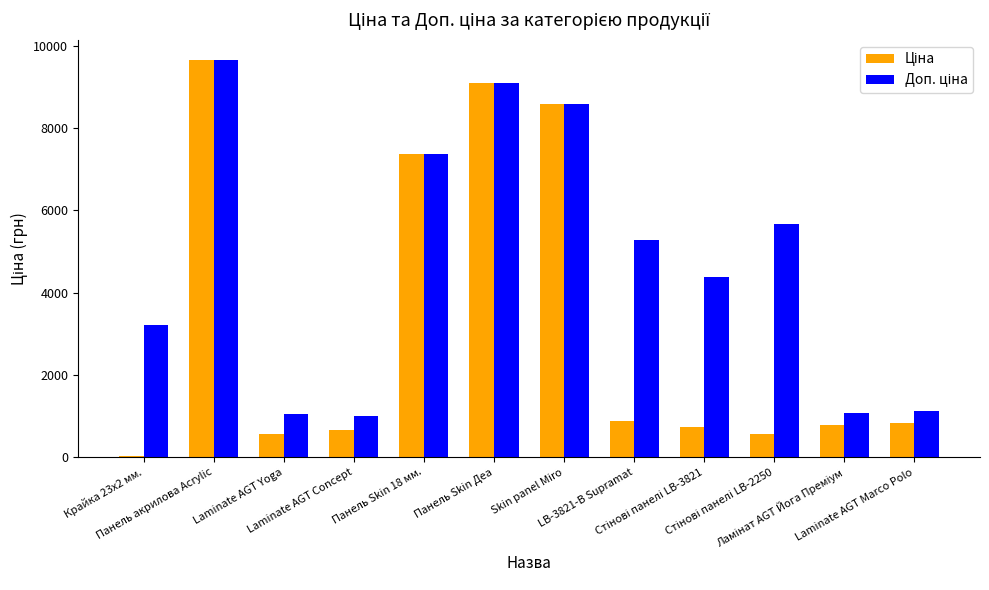

Which category has the highest value across all series?

Панель акрилова Acrylic